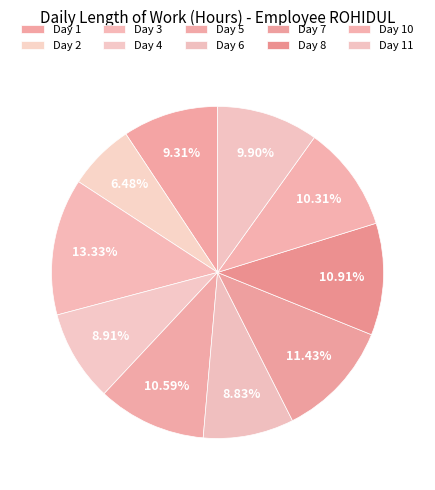

To the nearest percent, what is the difference between the largest and smallest slice percentages?

7%